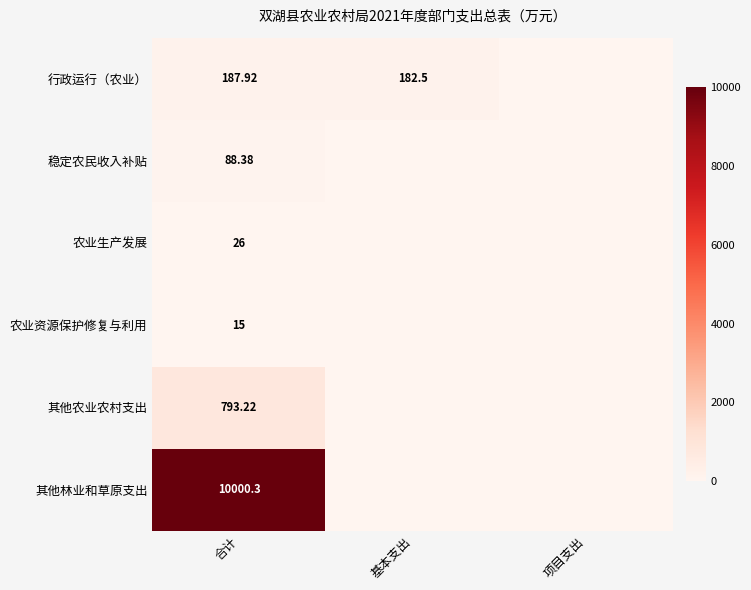

Is the value of 稳定农民收入补贴 at 合计 greater than the value of 农业资源保护修复与利用 at 合计?

Yes